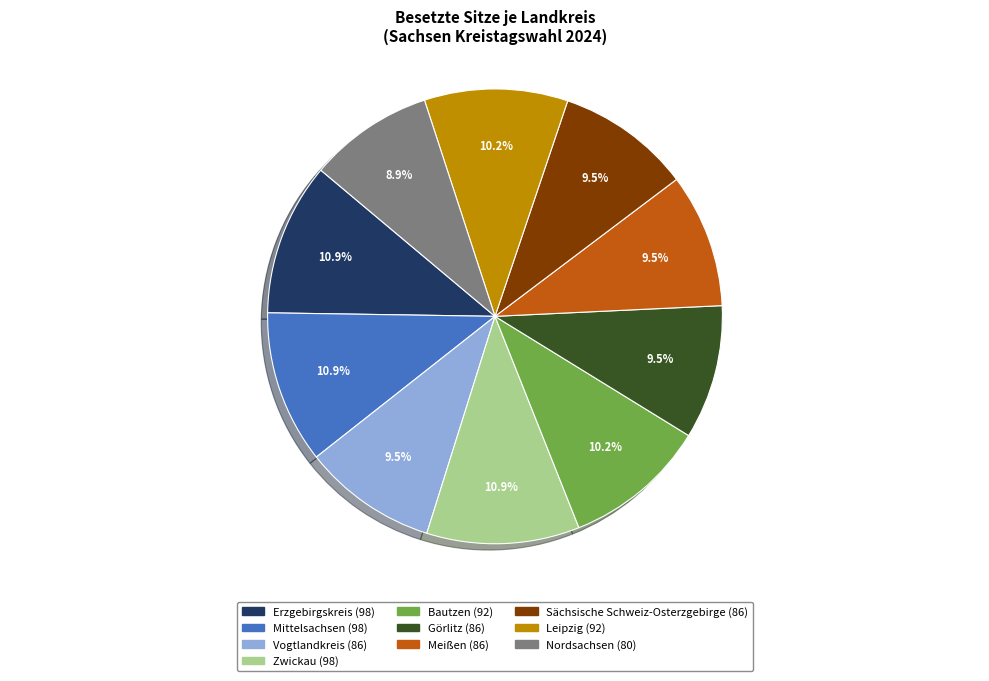

Which category has the smallest portion of the pie?

Nordsachsen